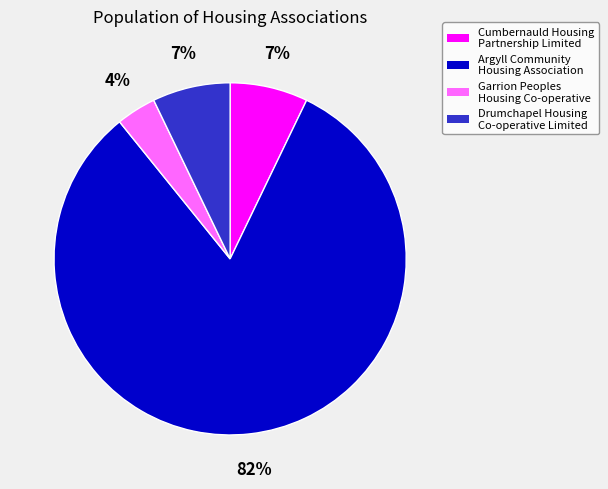

Between Garrion Peoples Housing Co-operative and Drumchapel Housing Co-operative Limited, which is larger?

Drumchapel Housing Co-operative Limited